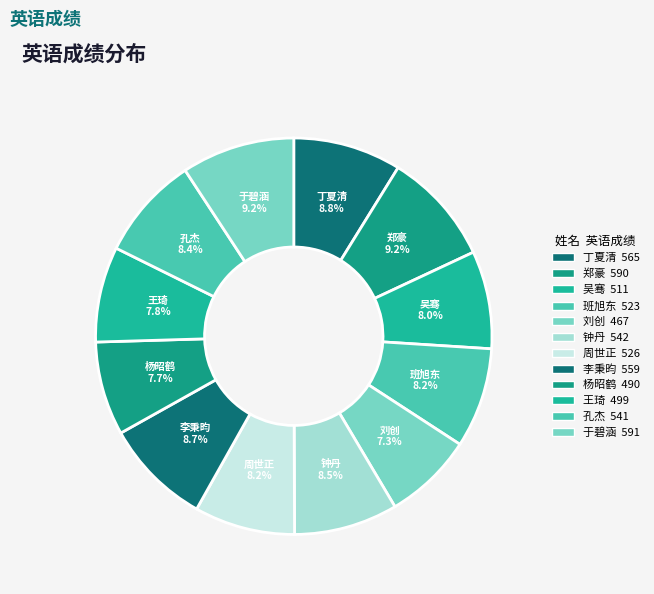

Which slice is the largest?

于碧涵